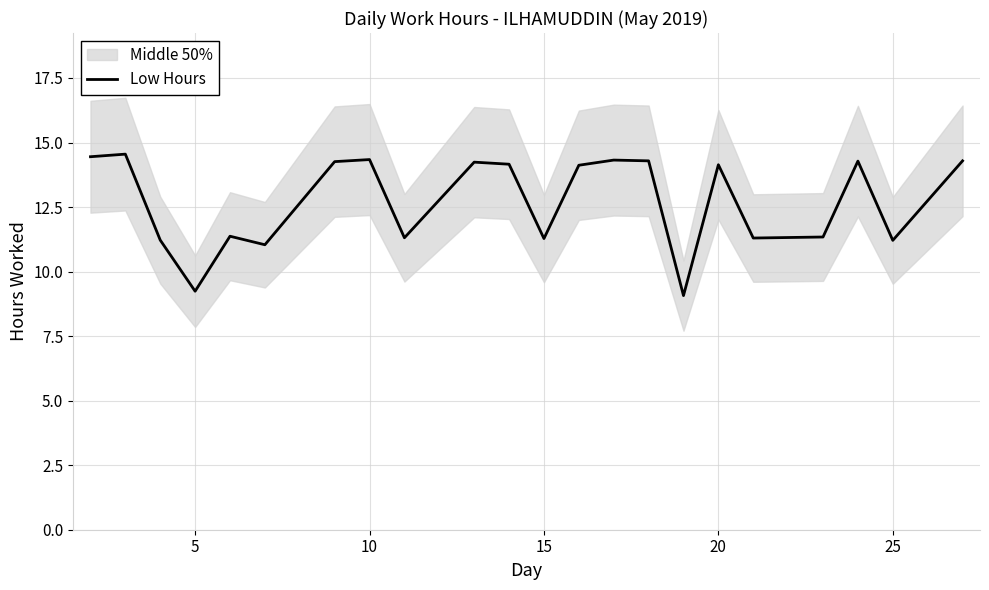

How many values are below 14?

10